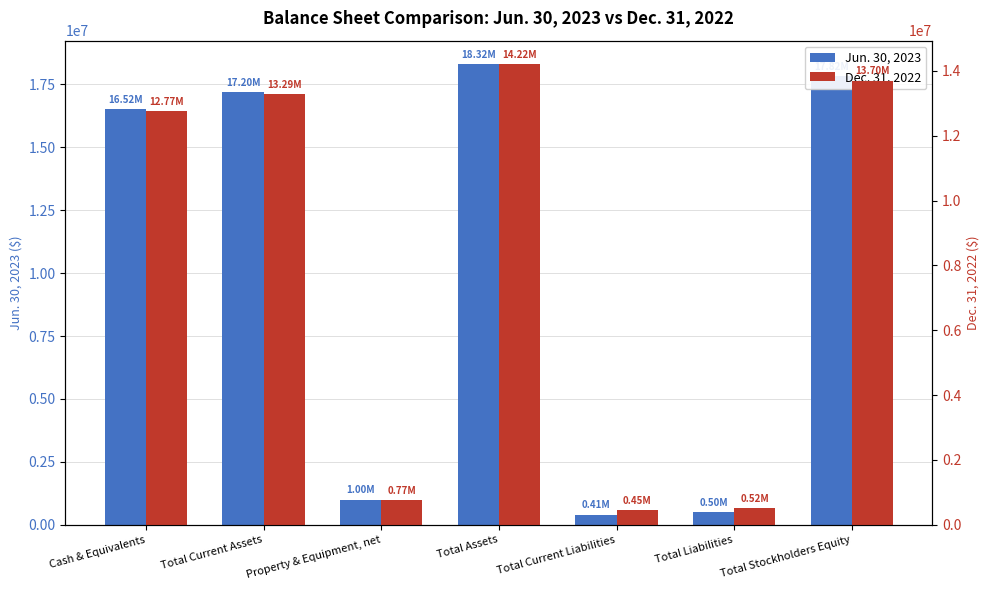

What is the difference between the maximum and minimum values in the Dec. 31, 2022 series?

13768735